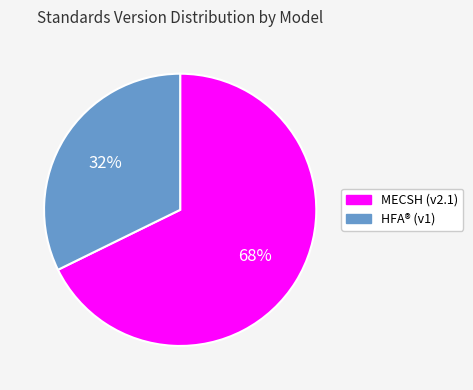

To the nearest percent, what is the average slice percentage?

50%